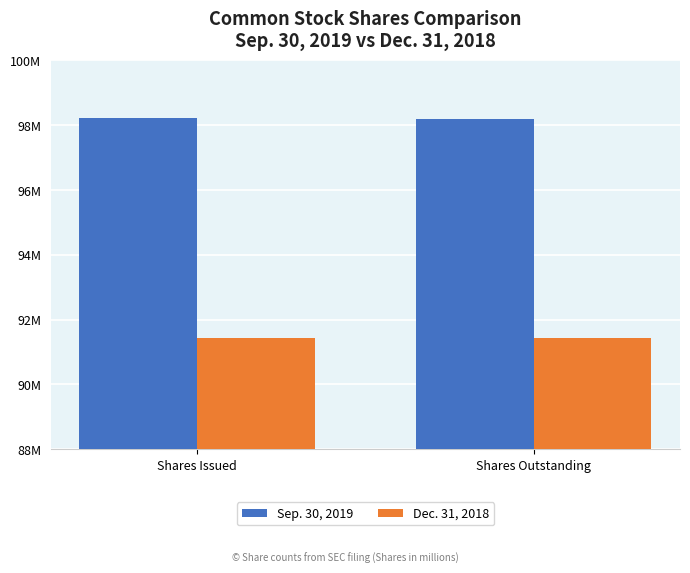

True or false: Sep. 30, 2019 has a value of 62266543 at Shares Outstanding.

False